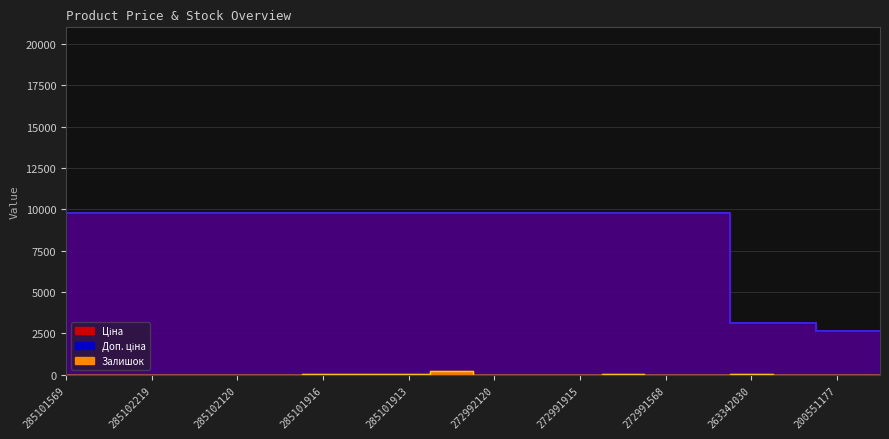

How many values in the Ціна series are below 9764?

4